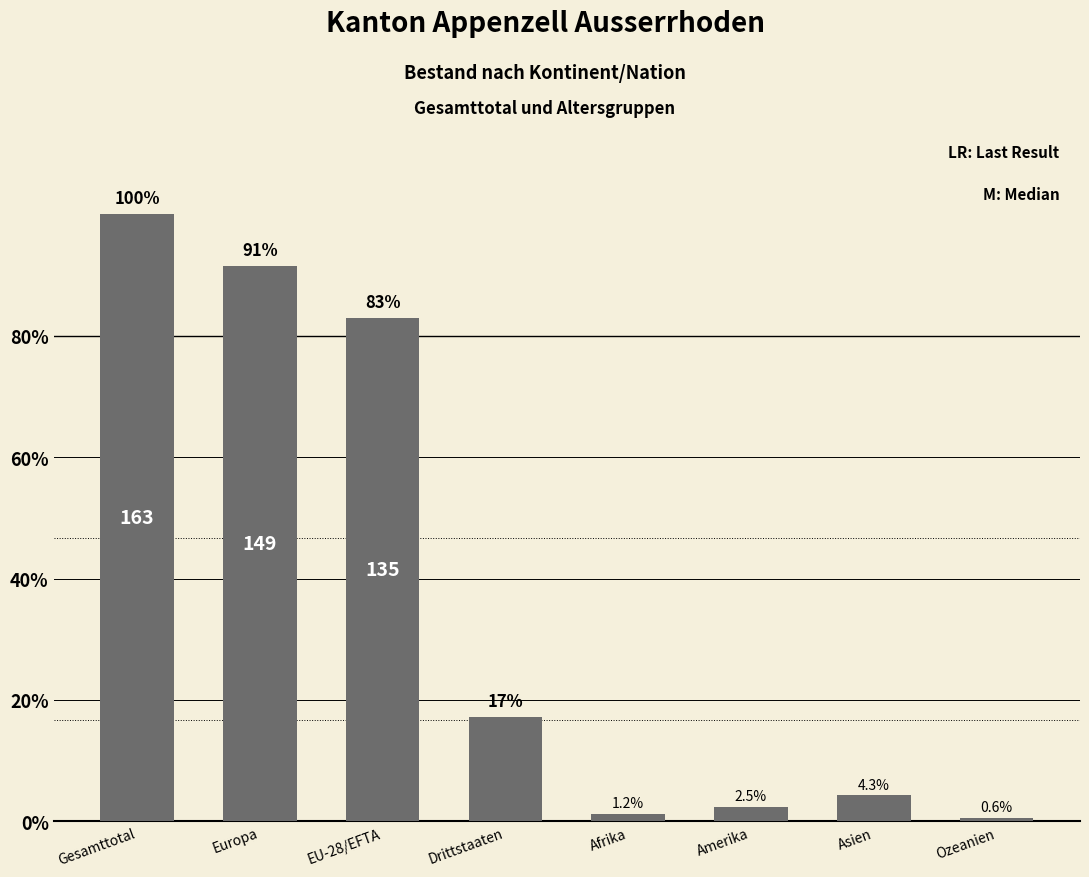

True or false: the data shows 163 at Gesamttotal.

True